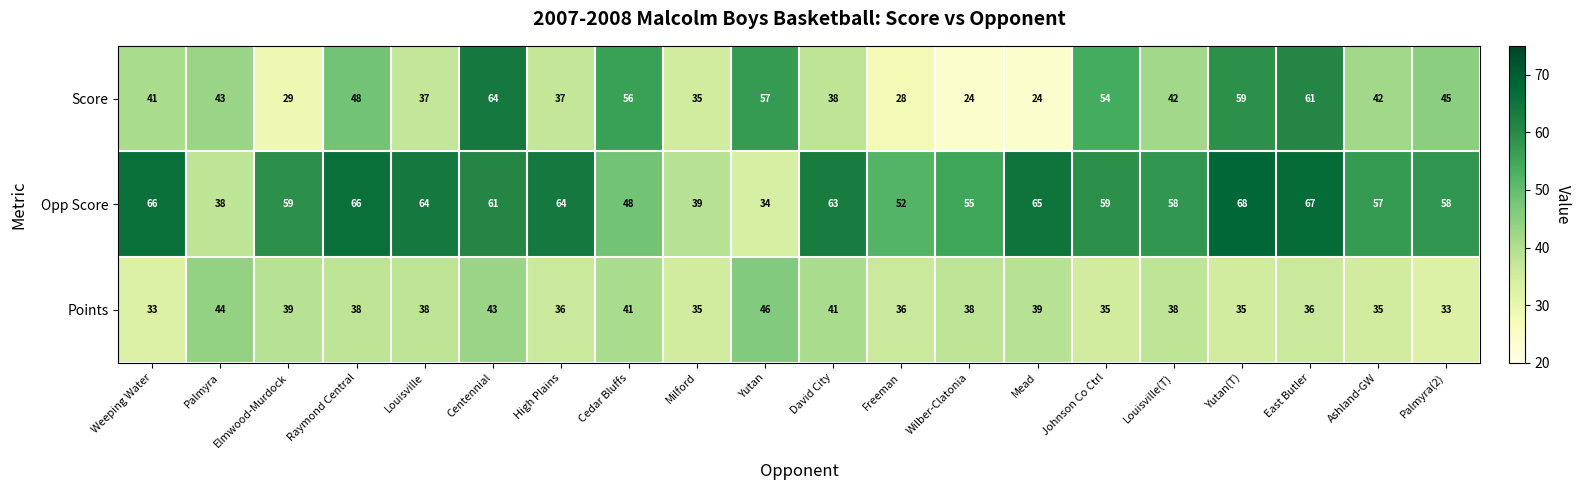

What is the sum of all Score values?

864